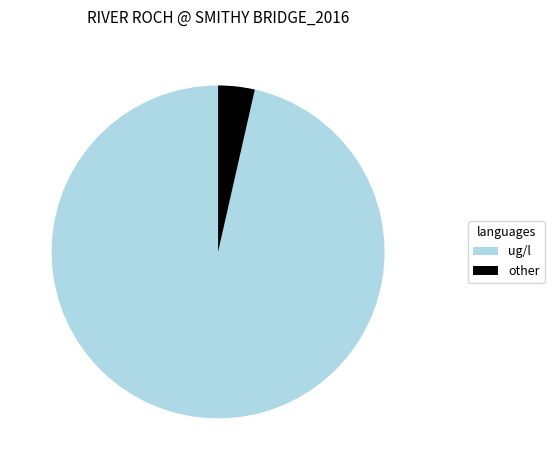

Does any single category account for the majority?

Yes